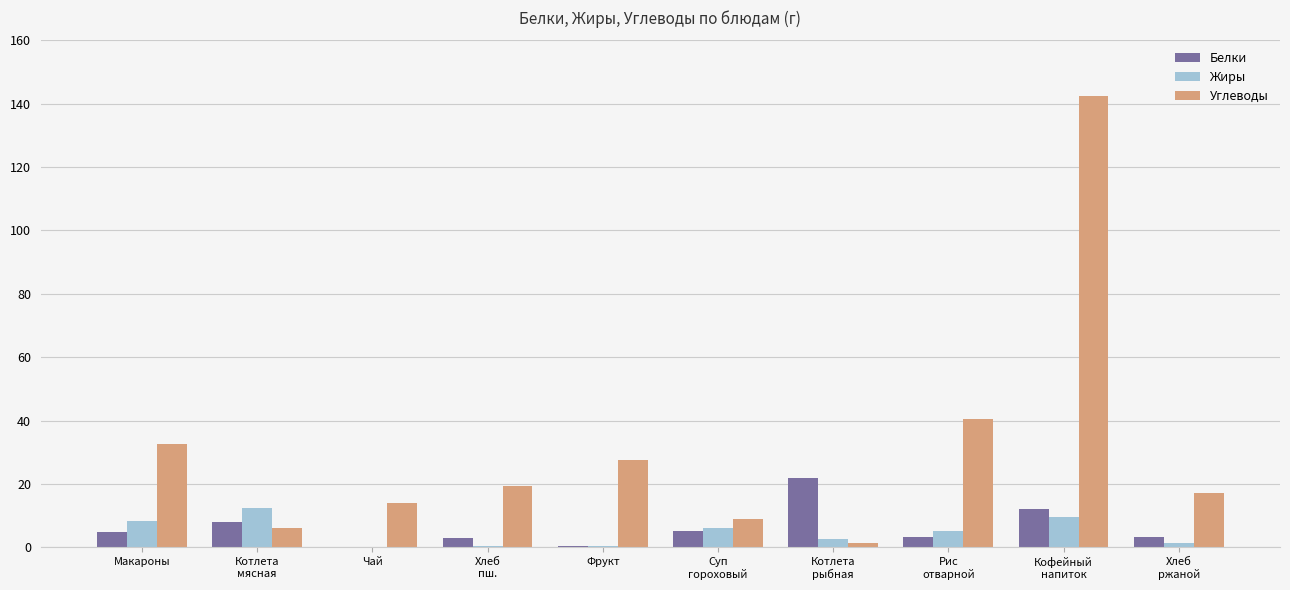

What is the highest value of the Белки series?

22.0